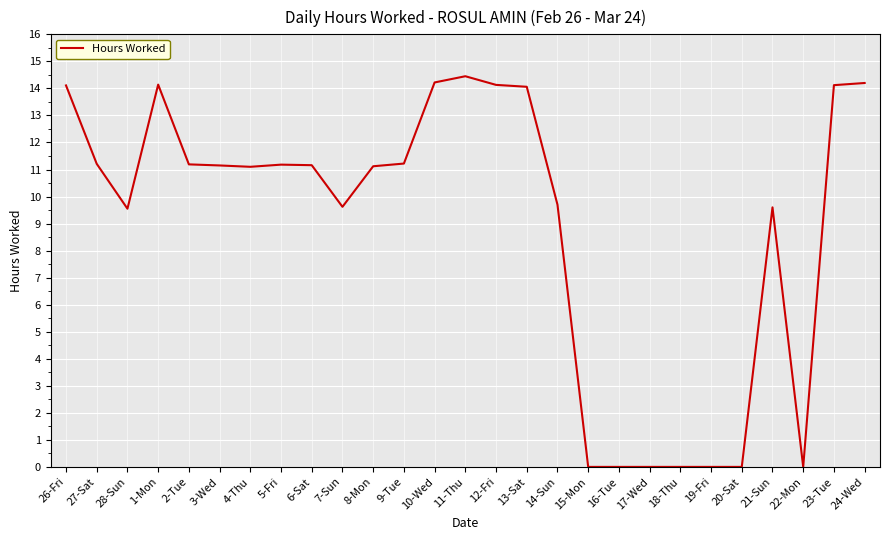

What position from the right is 23-Tue?

2